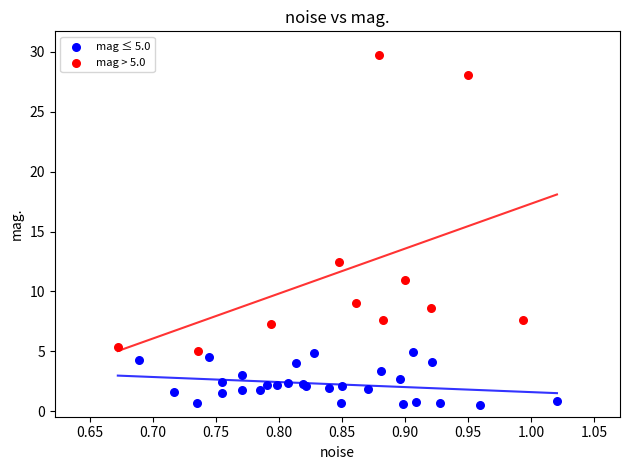

Which series reaches the minimum Y coordinate?

mag ≤ 5.0